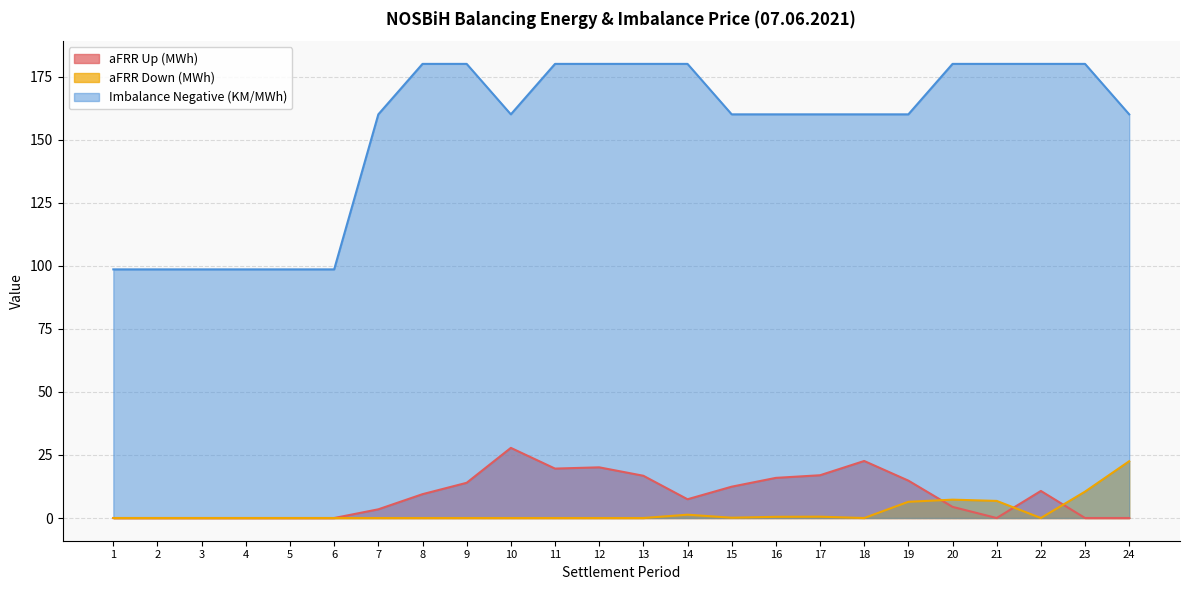

Where does the Imbalance Negative (KM/MWh) series first go above 160?

8